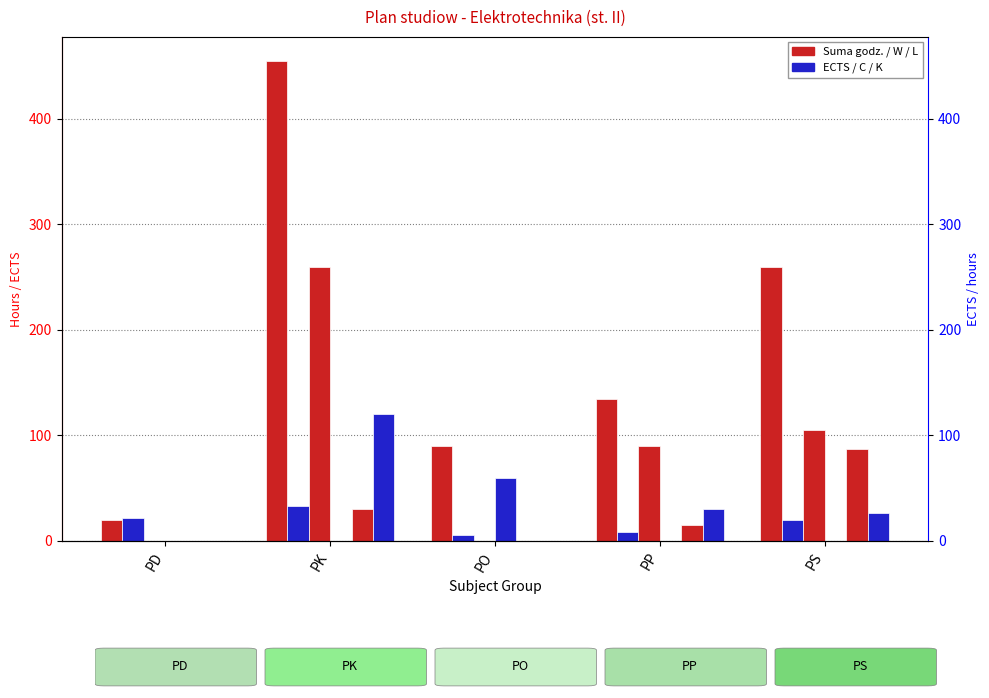

Rank the series by their maximum value, from lowest to highest.

ECTS, C, L, K, W, Suma godz.